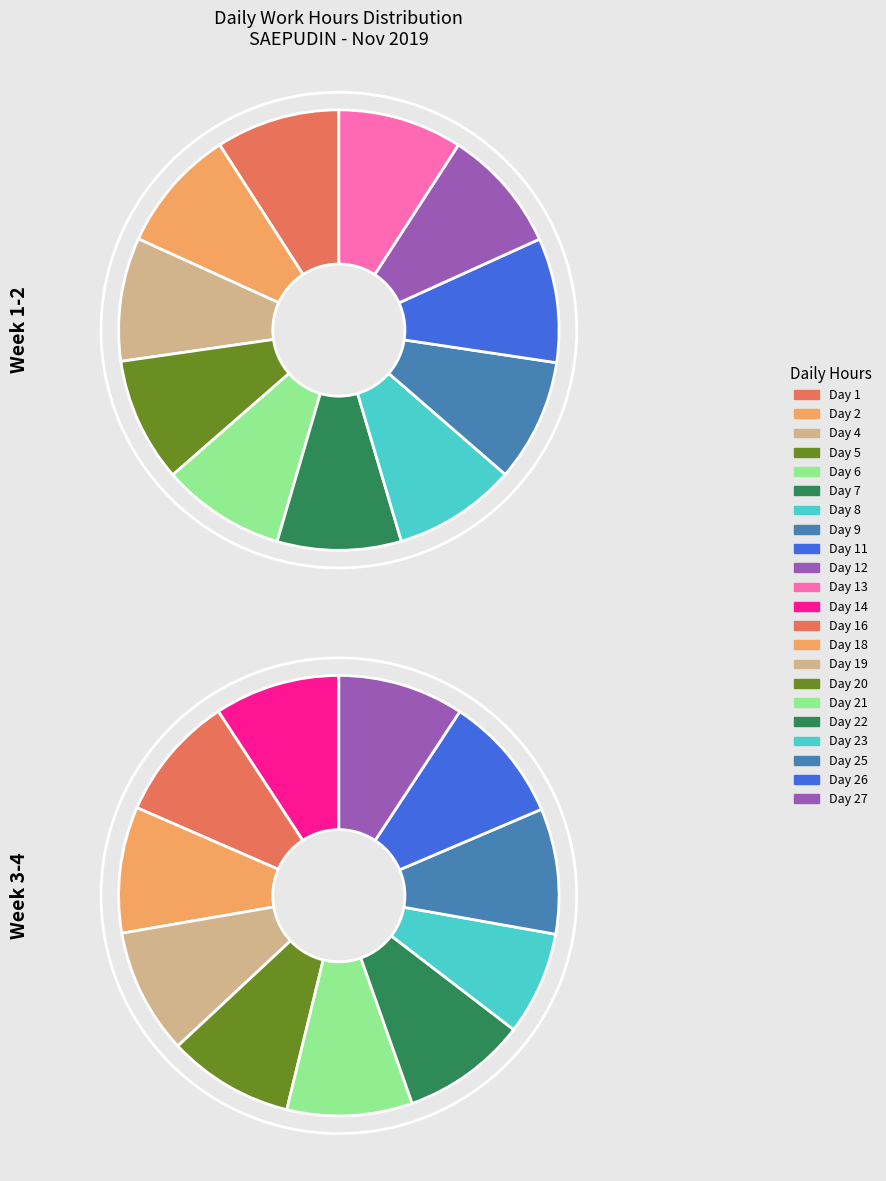

Which category has the smallest portion of the pie?

Day 23